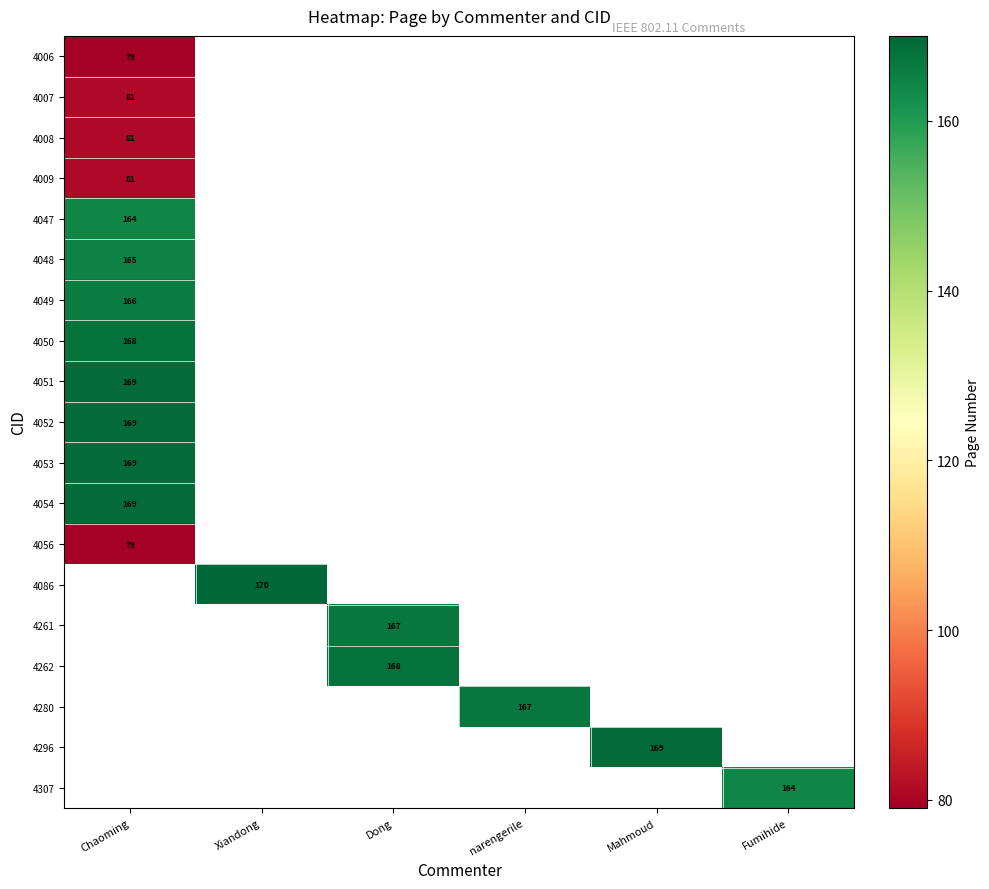

Between Dong and Xiandong, which is larger?

Xiandong